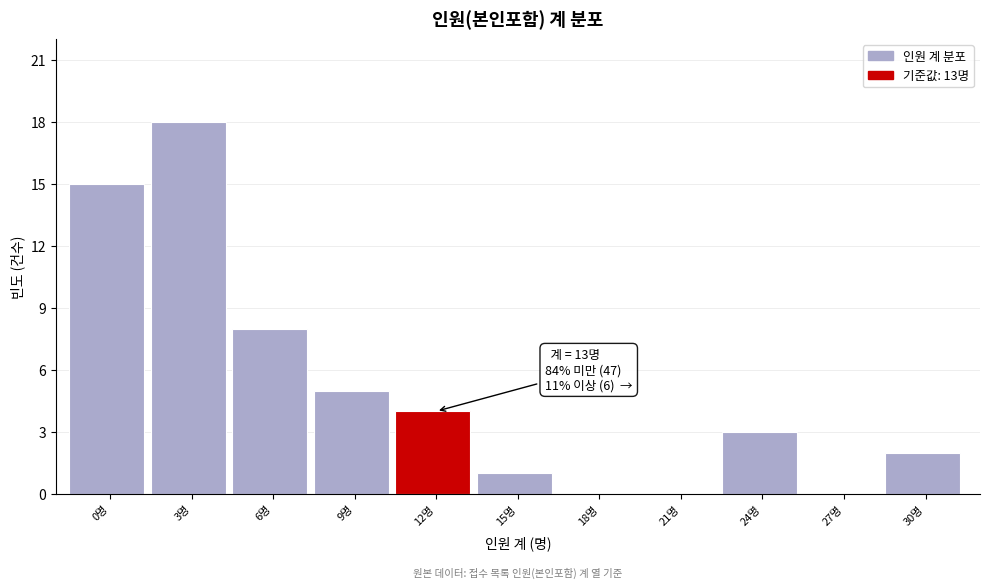

Reading left to right, extract all data points from this chart.

0명=15	3명=18	6명=8	9명=5	12명=4	15명=1	18명=0	21명=0	24명=3	27명=0	30명=2